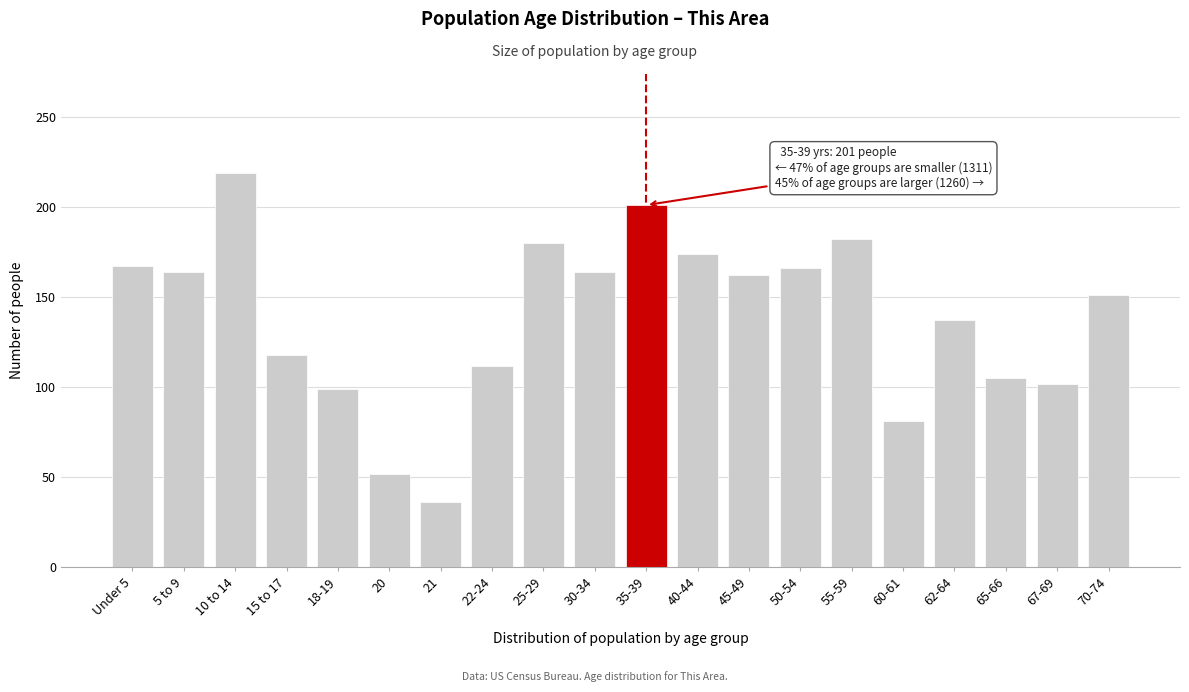

The chart shows a value of 82 at 20. True or false?

False